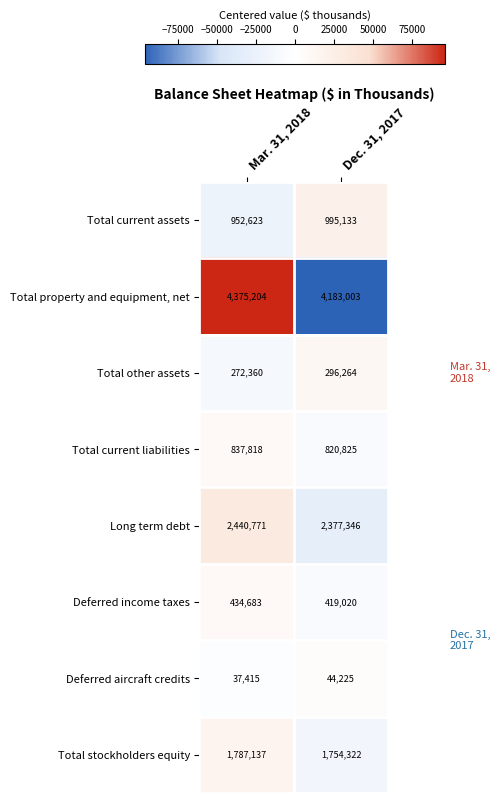

Is the value of Total current liabilities at Dec. 31, 2017 greater than the value of Total current assets at Dec. 31, 2017?

No